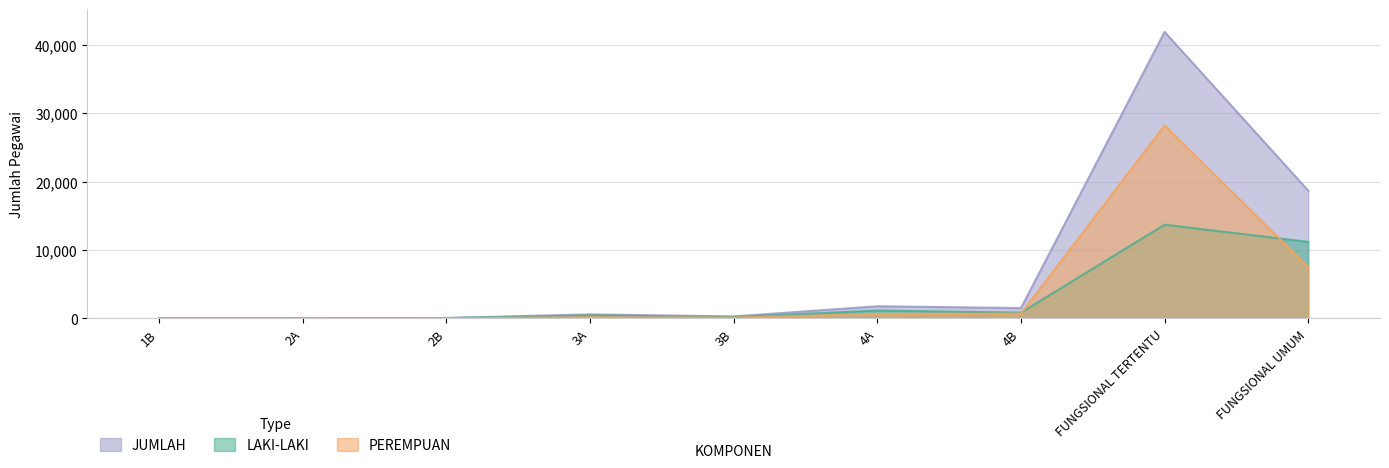

True or false: JUMLAH has a value of 269 at 3B.

True